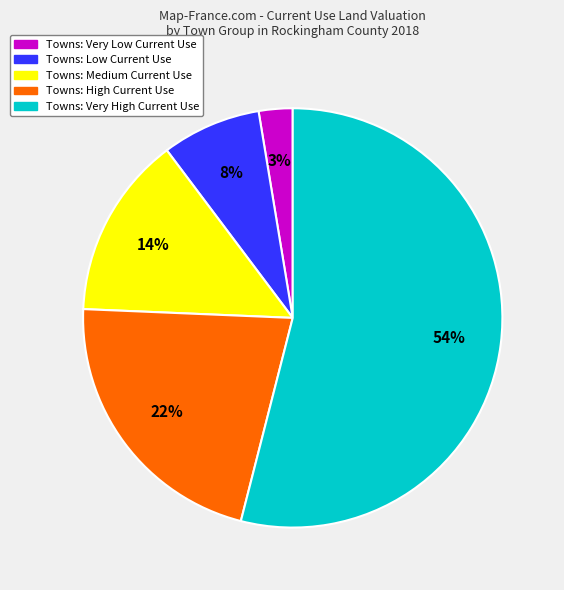

Does any single category account for the majority?

Yes